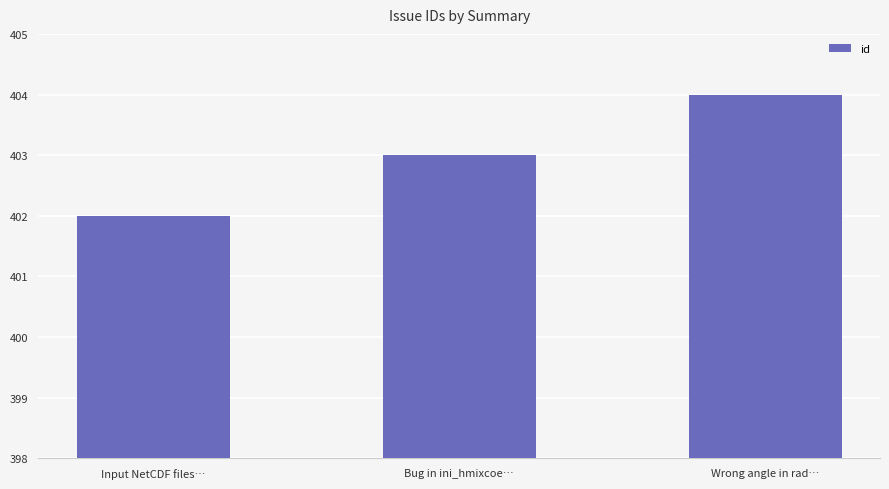

What is the sum of all values?

1209